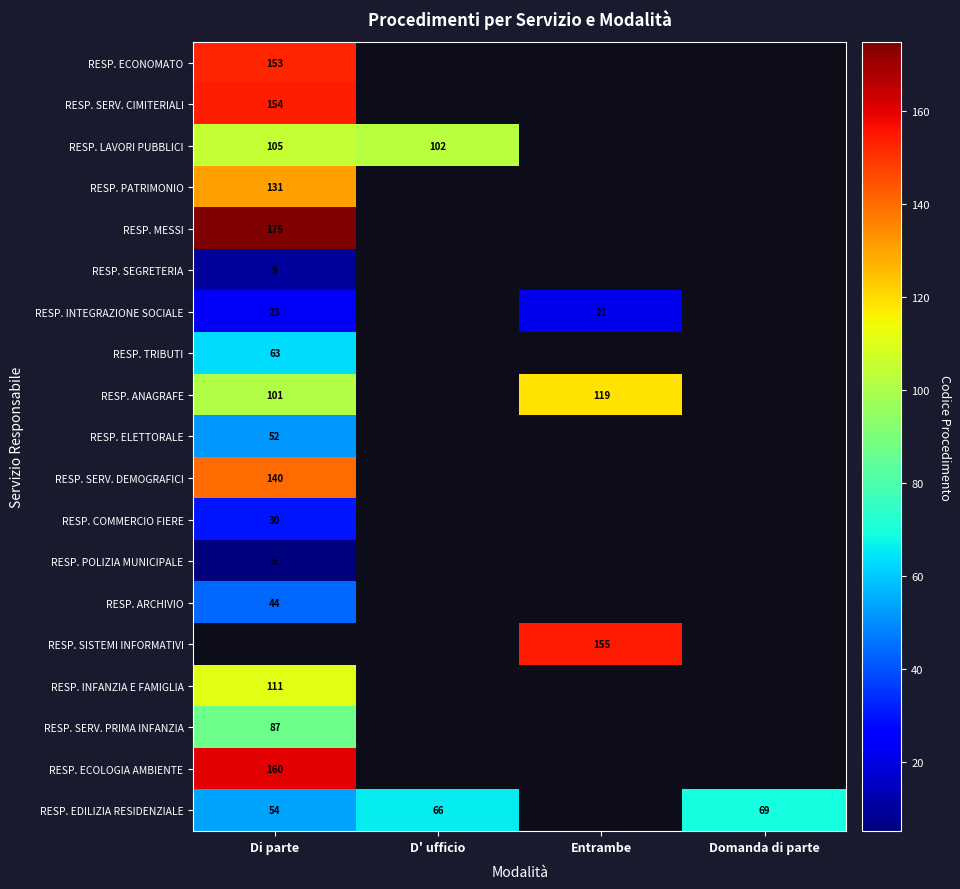

Is it true that RESP. ANAGRAFE equals 101 at Di parte?

True